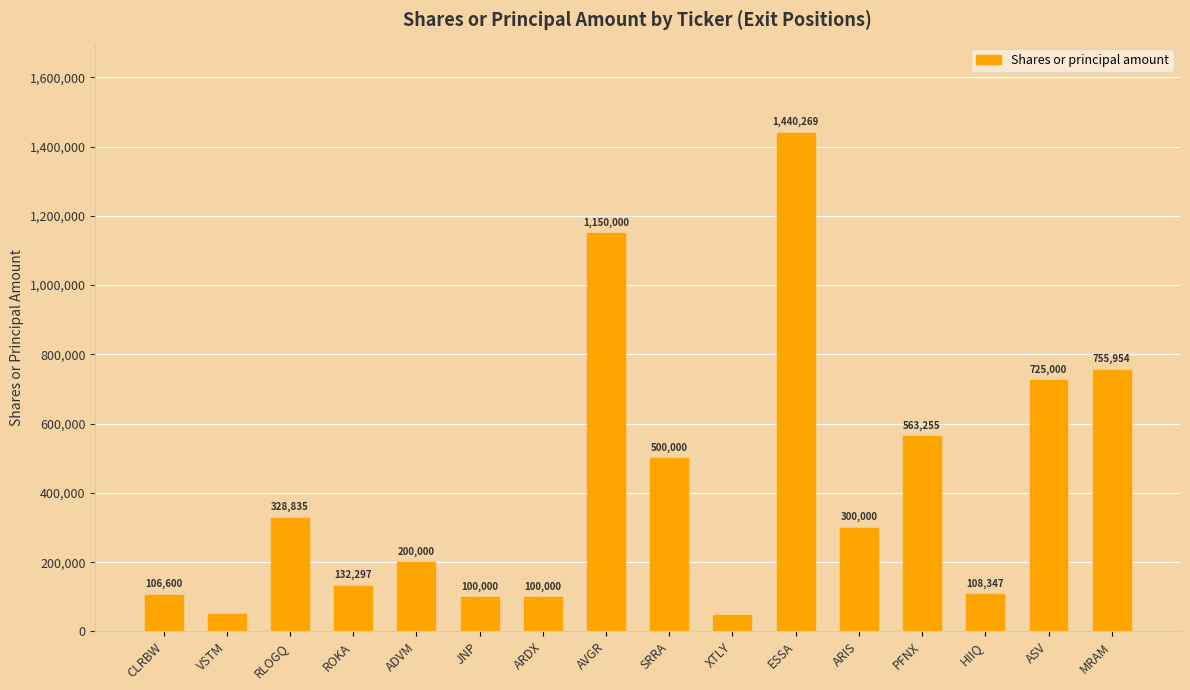

Between VSTM and ADVM, which is larger?

ADVM